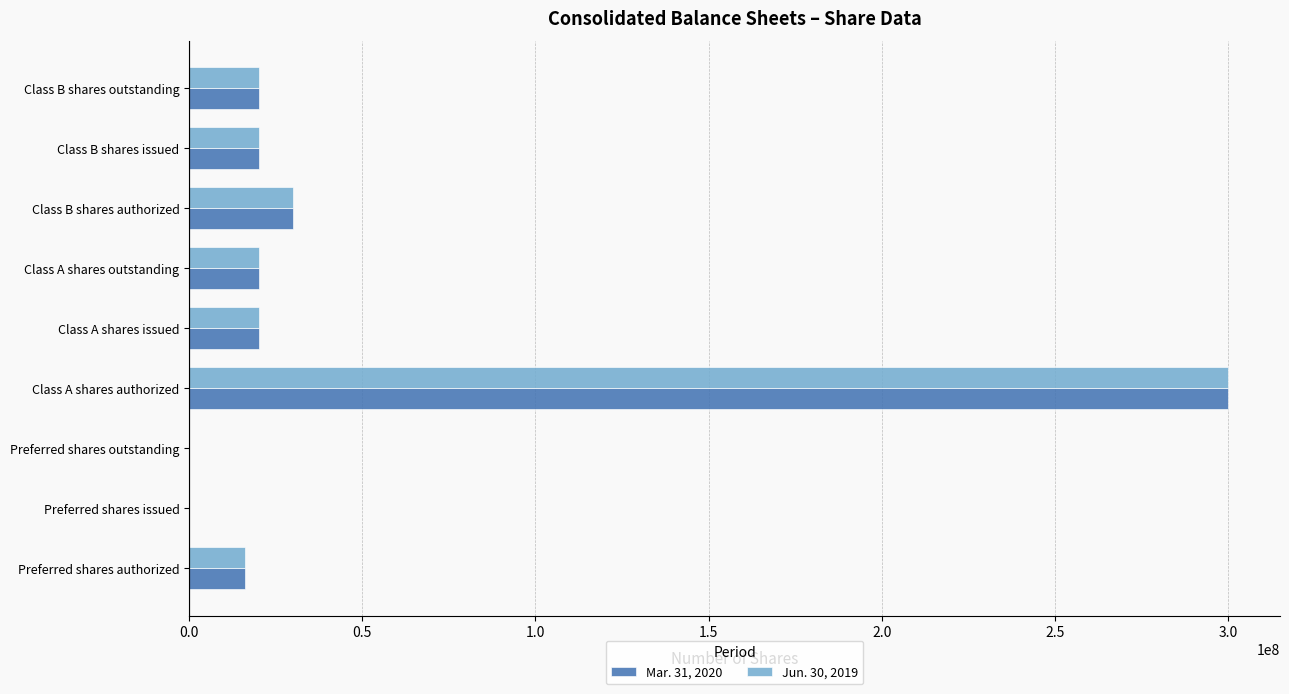

What are all the series names shown in the legend?

Mar. 31, 2020, Jun. 30, 2019